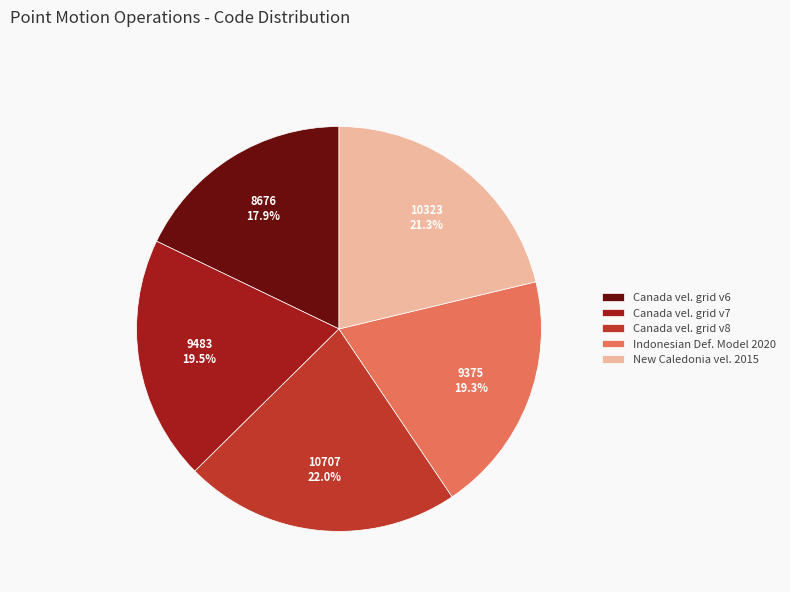

What is the smallest slice in the pie chart?

Canada vel. grid v6